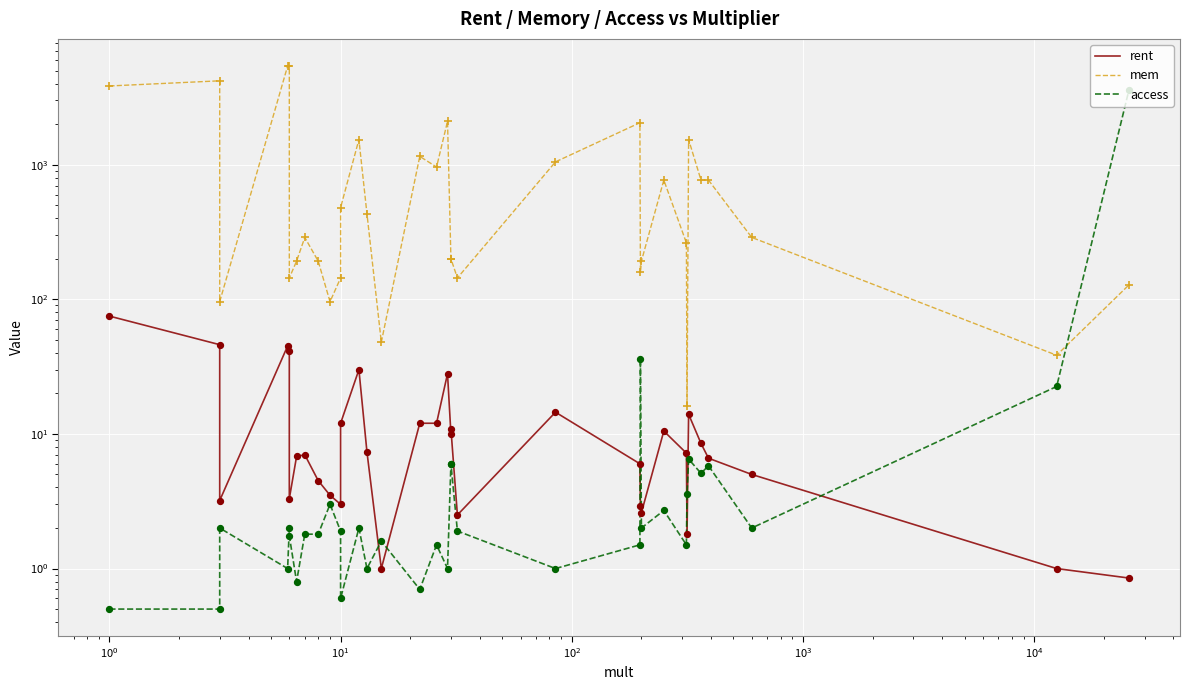

What is the total value across all series at 13?

440.4